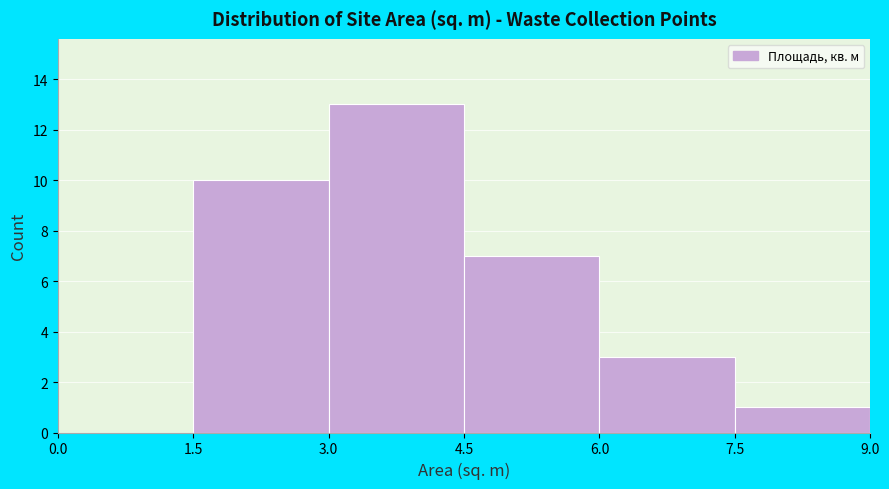

What is the height of the bar covering 3.0 to 4.5 on the x-axis? The values are not printed on the chart, so give them approximately, as read against the axis.

13